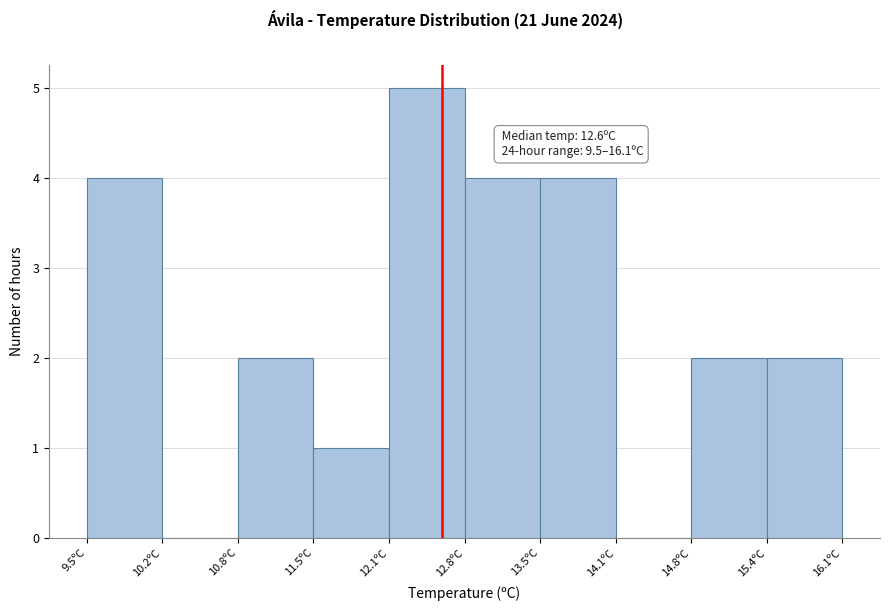

Over which range of the x-axis is the bar tallest?

12.14 to 12.80